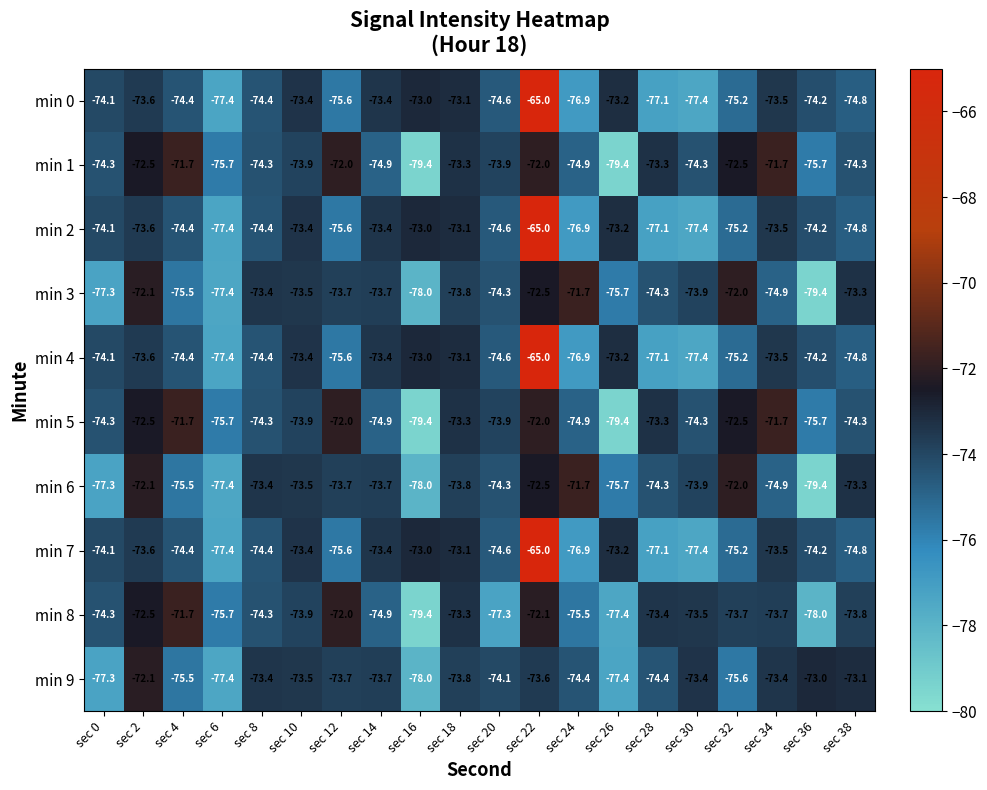

What is the difference between the min 9 values at sec 36 and sec 6?

4.4